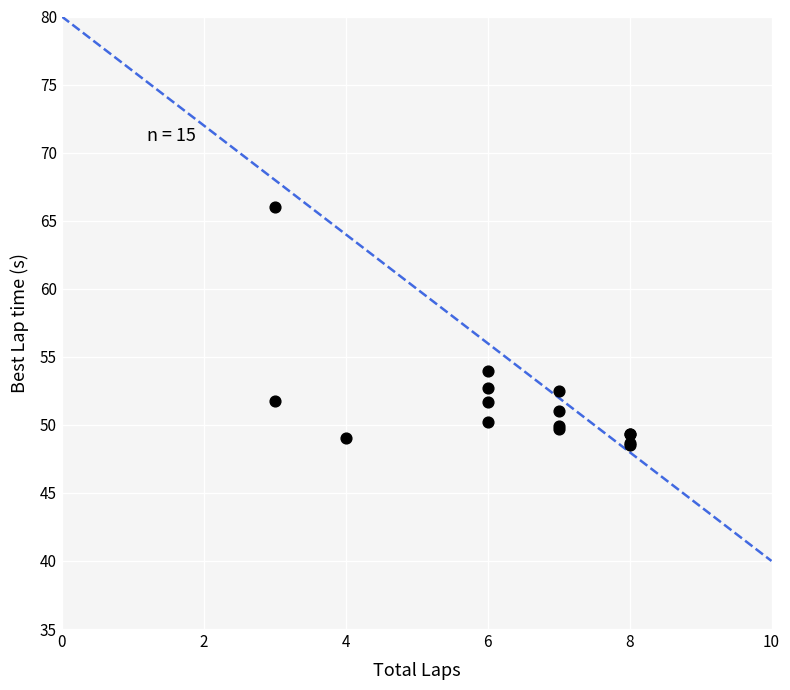

What Y value in the scatter plot is closest to 57?

53.9